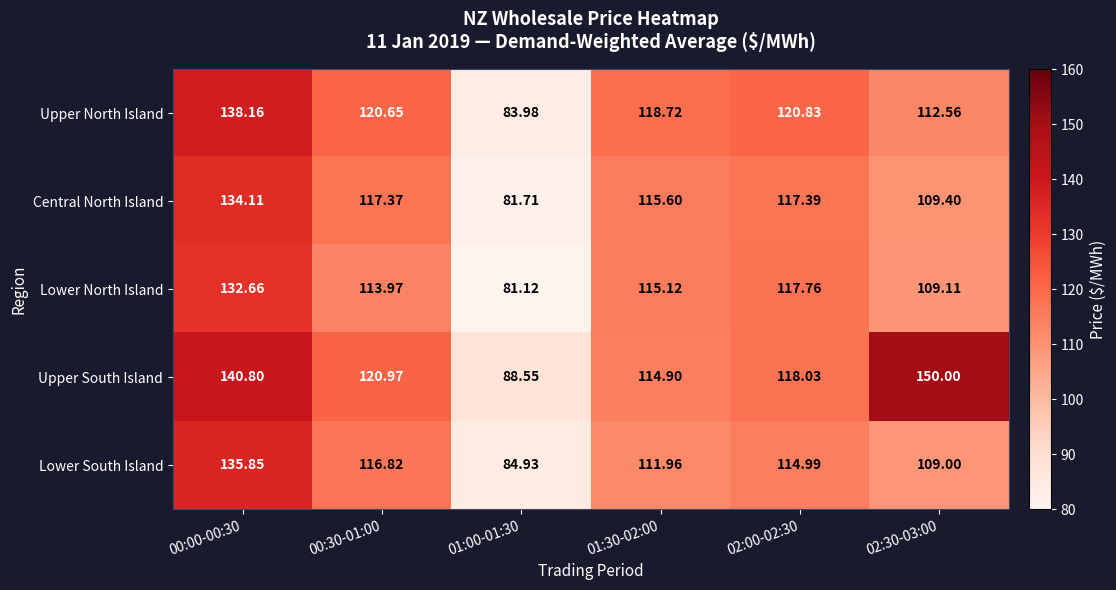

Rank the series at 02:30-03:00 from lowest to highest value.

Lower South Island, Lower North Island, Central North Island, Upper North Island, Upper South Island